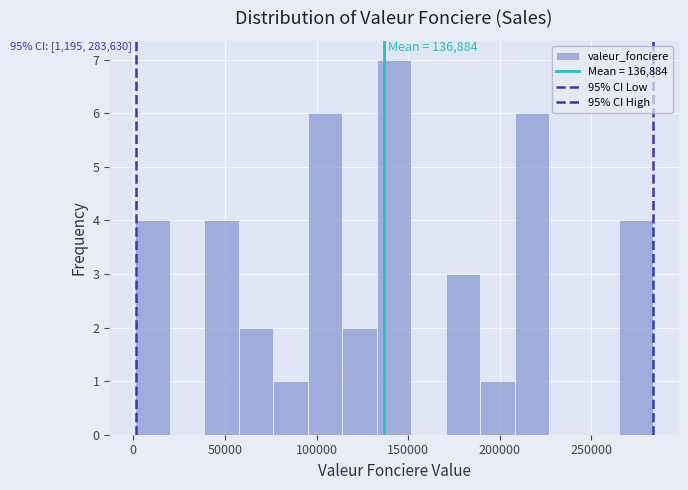

Around what value on the x-axis is the tallest bar? Give the approximate position of its centre, as read against the axis.

140000